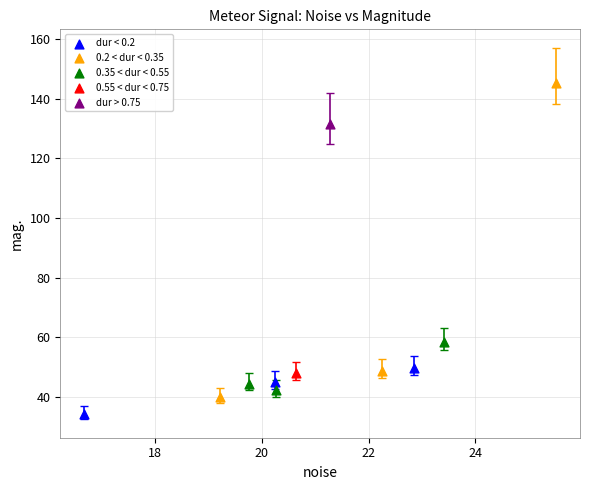

What are all the series names shown in the legend?

dur < 0.2, 0.2 < dur < 0.35, 0.35 < dur < 0.55, 0.55 < dur < 0.75, dur > 0.75